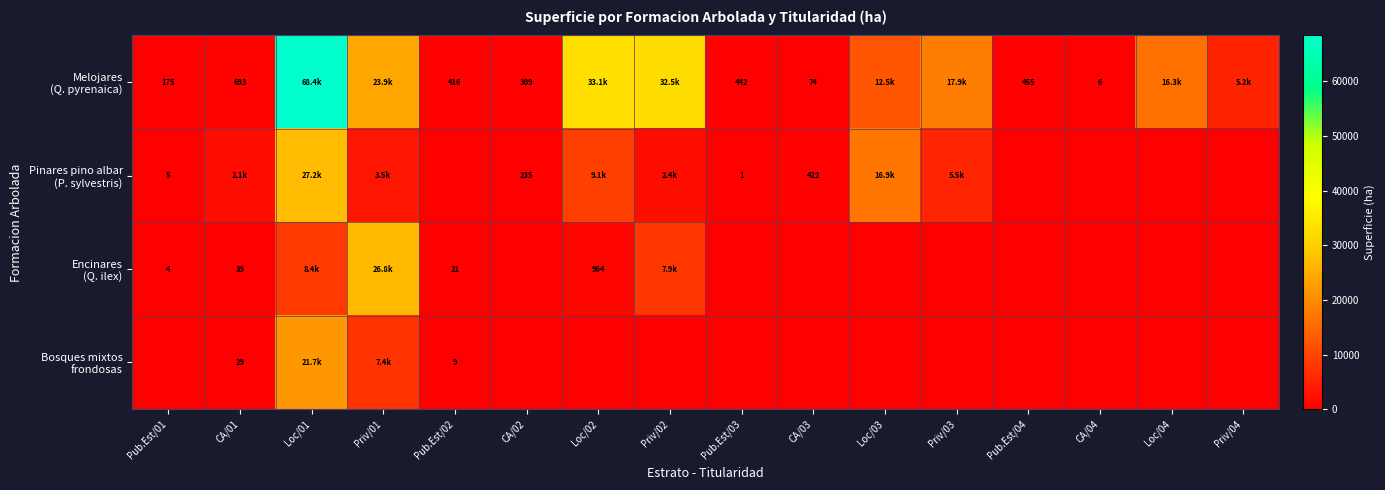

Rank the categories by Bosques mixtos frondosas value from lowest to highest.

Pub.Est/01, CA/02, Loc/02, Priv/02, Pub.Est/03, CA/03, Loc/03, Priv/03, Pub.Est/04, CA/04, Loc/04, Priv/04, Pub.Est/02, CA/01, Priv/01, Loc/01